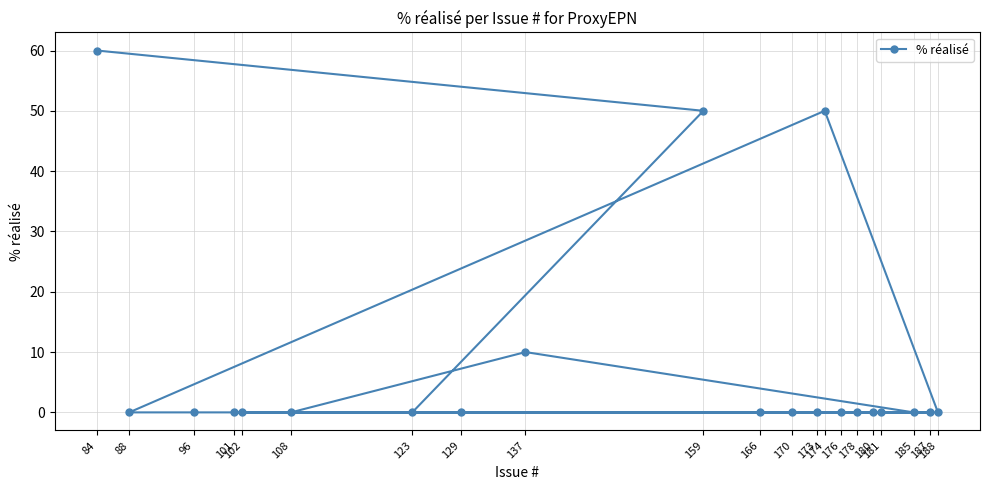

What is the greatest value displayed?

60